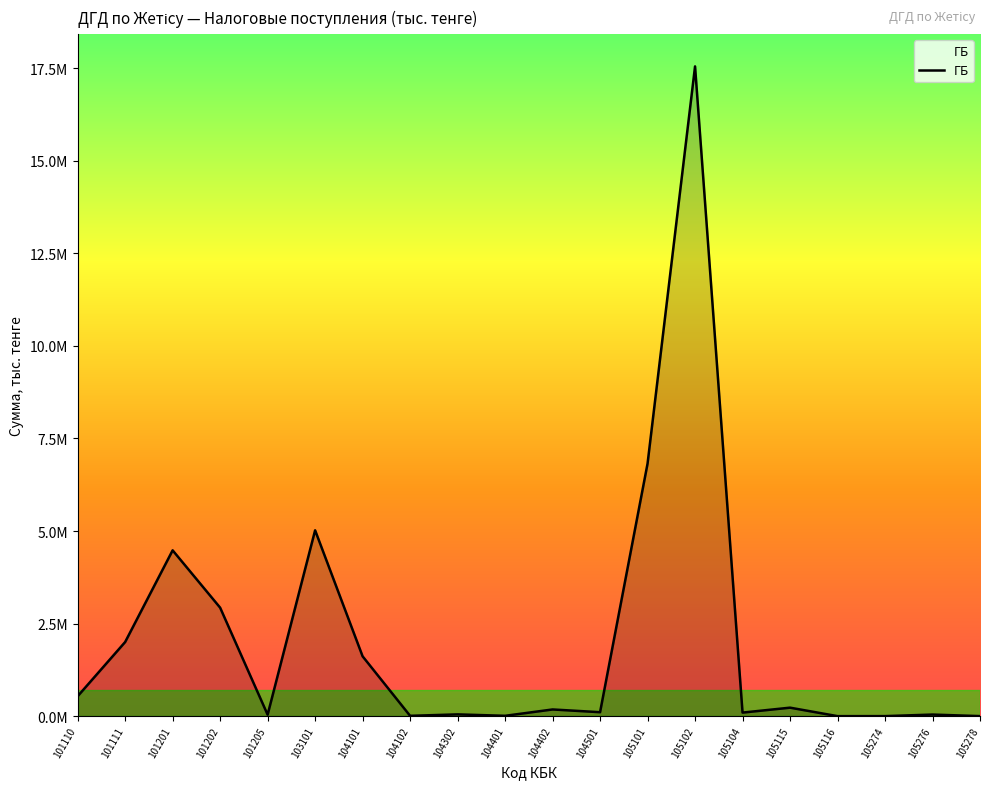

Is this an area chart (filled region under the line)?

Yes